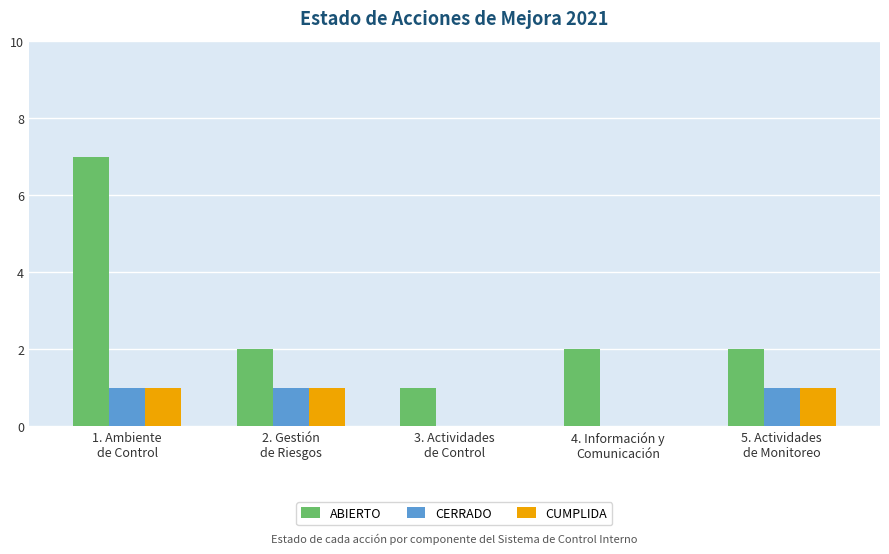

Which series has the largest total across all categories?

ABIERTO